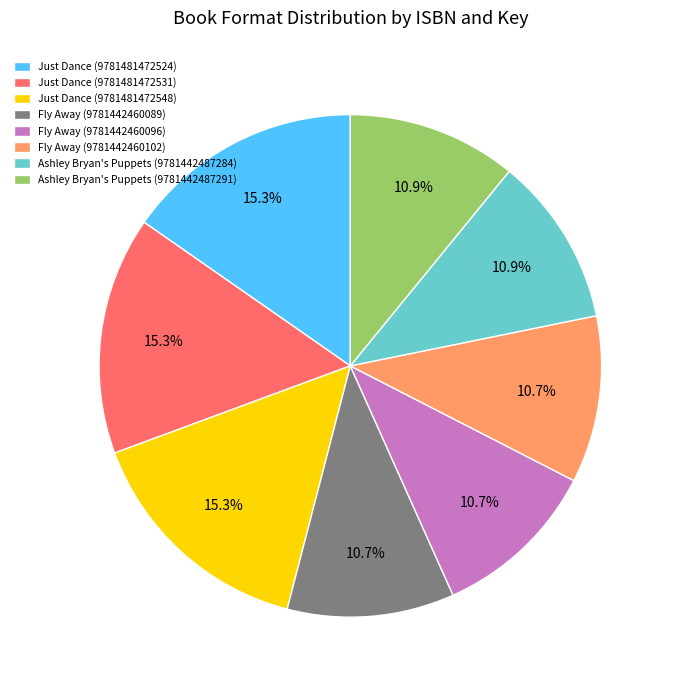

Between Fly Away (9781442460089) and Just Dance (9781481472548), which is larger?

Just Dance (9781481472548)